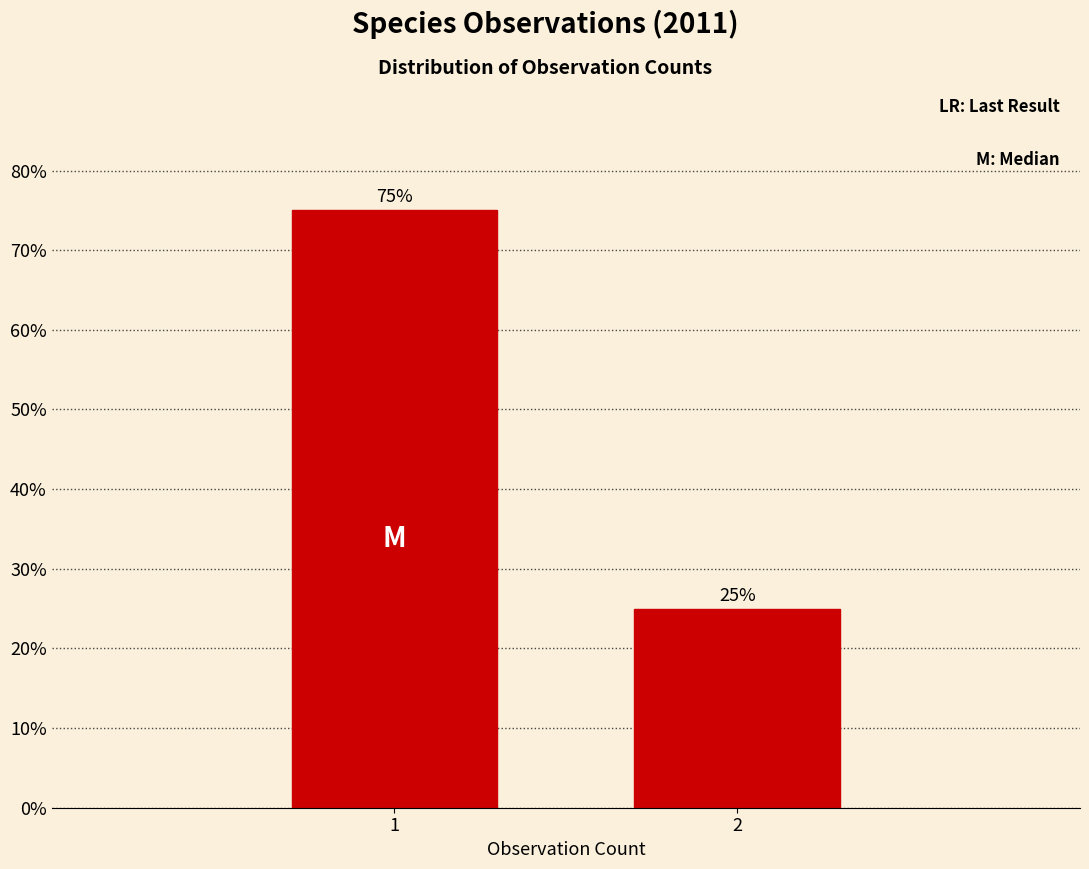

Reading left to right, what are all the values shown in this chart?

1=75	2=25